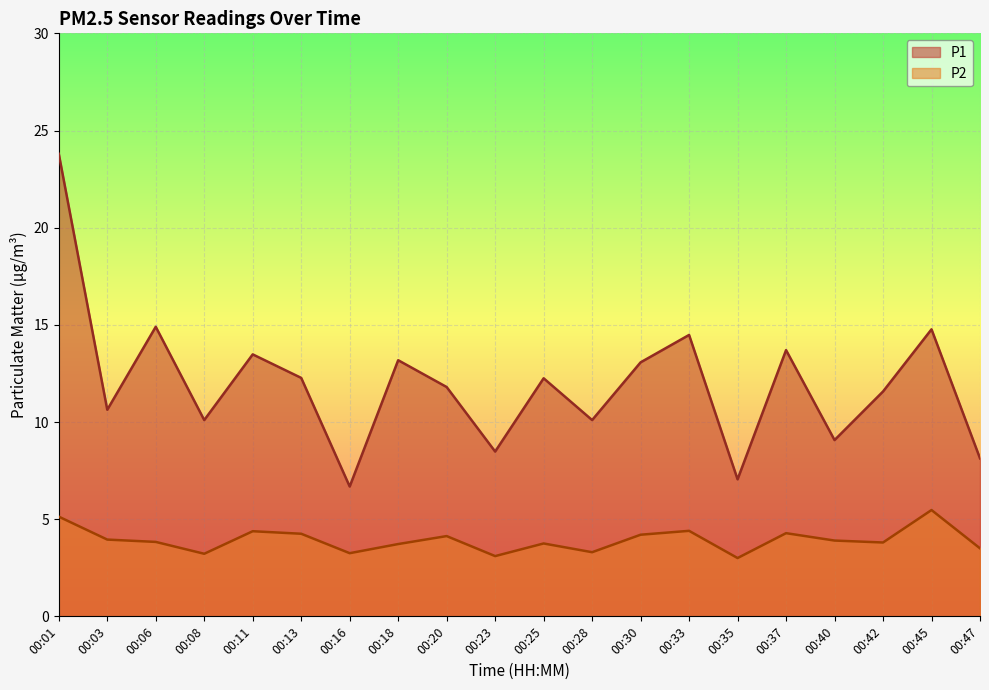

Between 00:11 and 00:40, which series saw the biggest shift?

P1